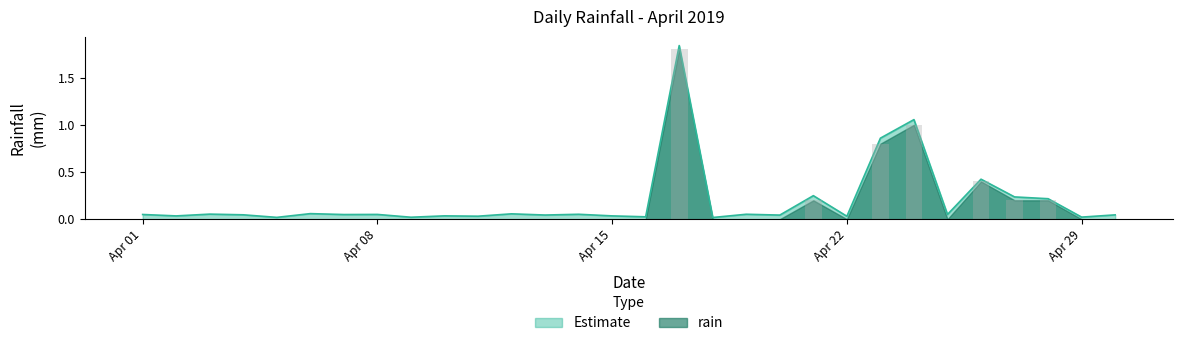

How many categories are shown in the chart?

30